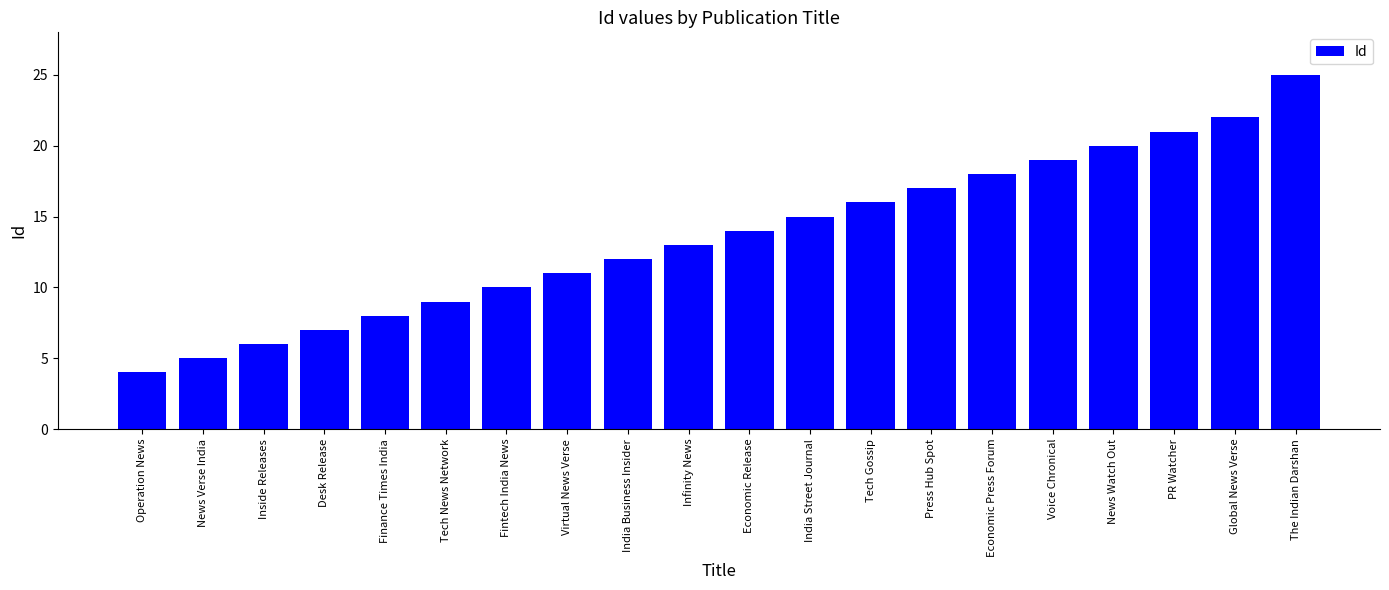

What is the average value?

14